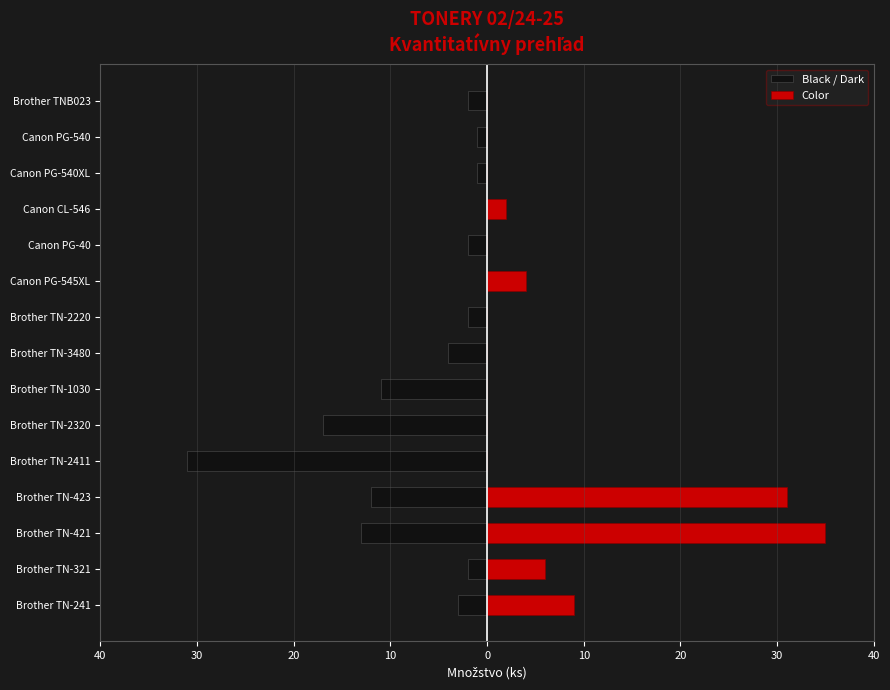

True or false: Color has a value of 49 at Brother TN-421.

False